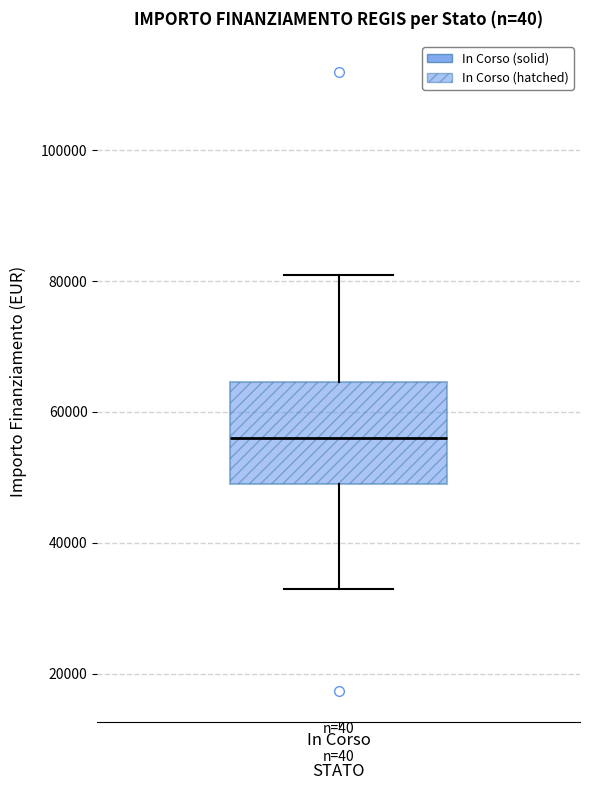

Transcribe this box plot: give where the median line is, the range the box spans, and where the two whiskers end, as read against the y-axis. The values are not printed on the chart, so give them approximately, as read against the axis.

median 56000, box 50000 to 64000, whiskers 32000 to 80000